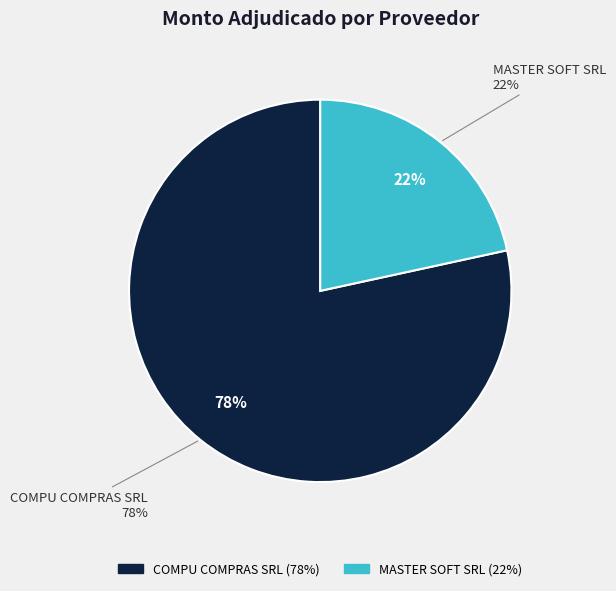

To the nearest percent, what portion does MASTER SOFT SRL represent?

22%